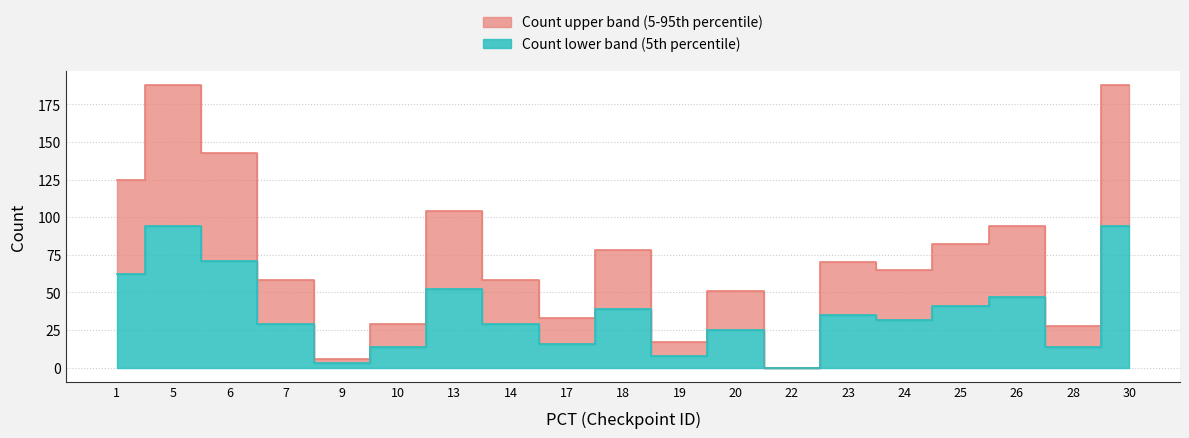

At which category does the chart reach its minimum across all series?

22